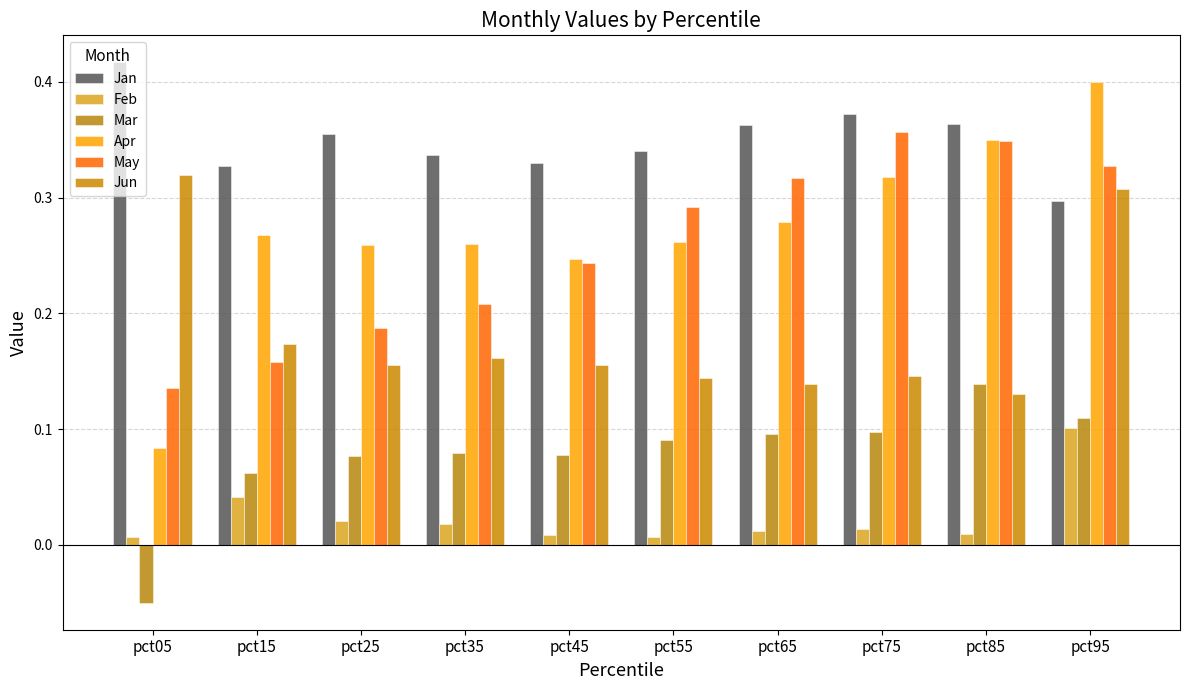

What is the difference between the highest and lowest values at pct25?

0.3